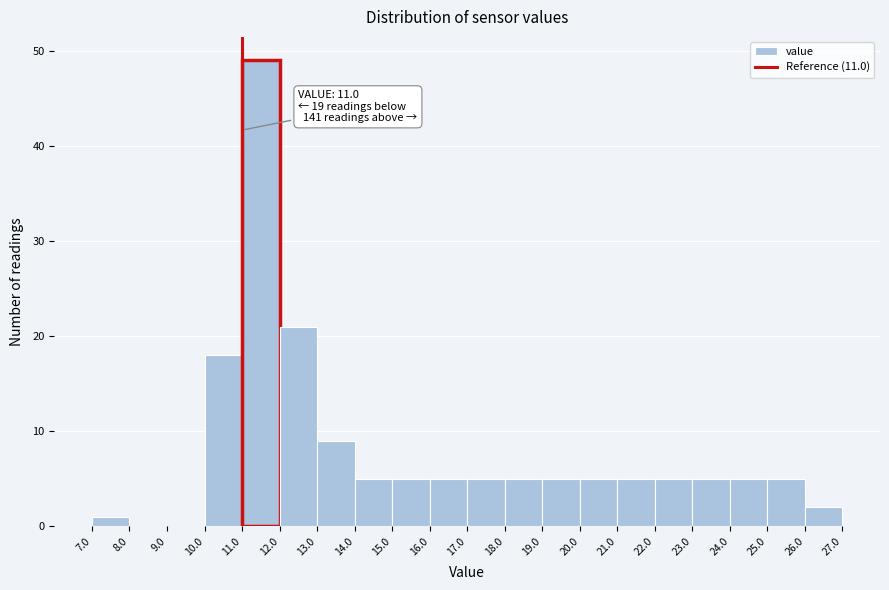

Over which range of the x-axis is the bar tallest?

11.0 to 12.0